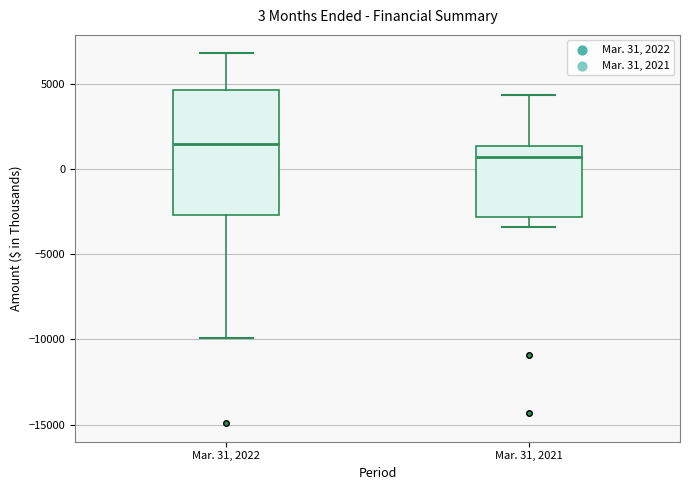

Which box has the lowest median line?

Mar. 31, 2021